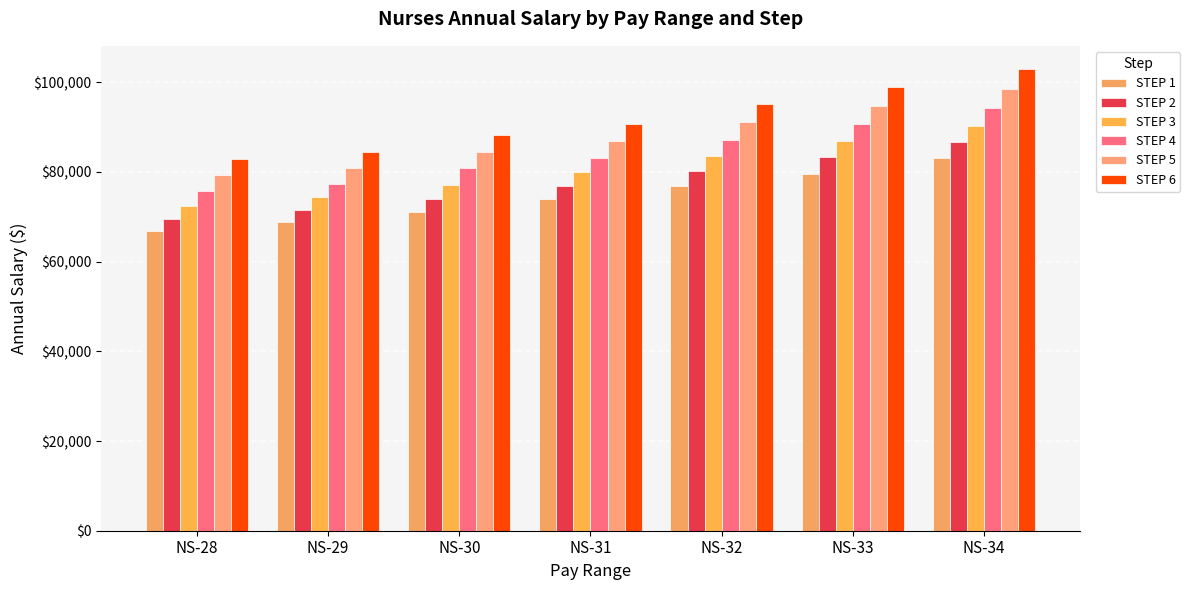

Is the value of STEP 6 at NS-33 greater than the value of STEP 3 at NS-28?

Yes